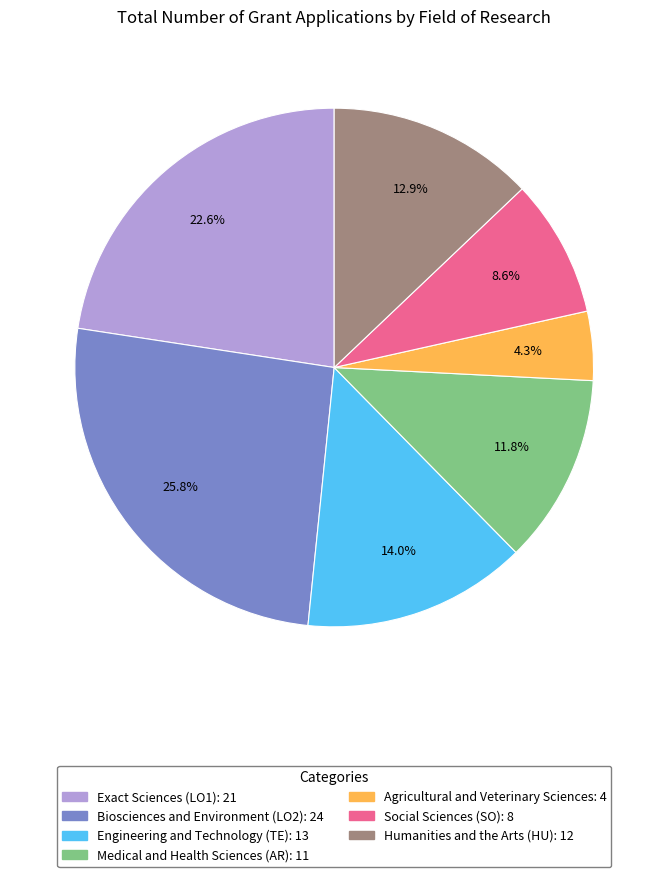

What portion of the pie excludes Social Sciences (SO)?

91.4%